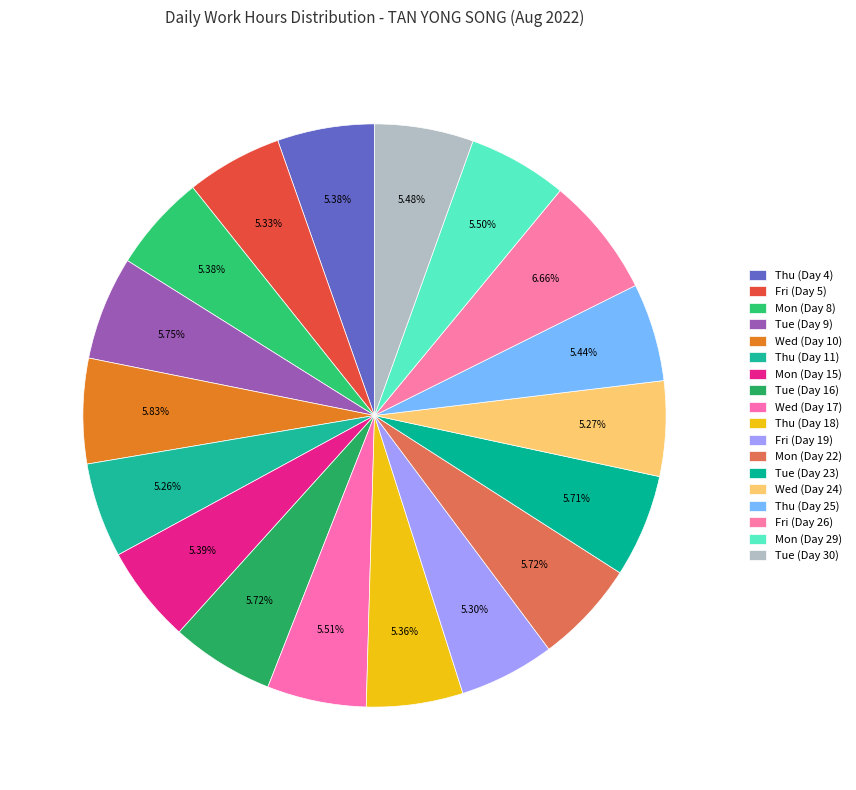

Count the number of slices in the pie.

18